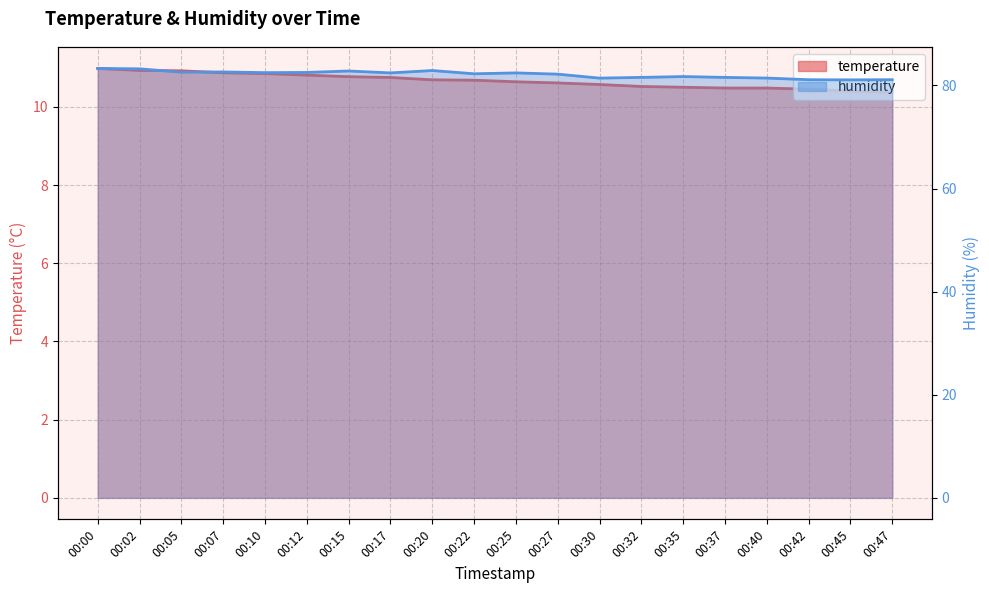

The value of temperature at 00:32 is 4.5. True or false?

False